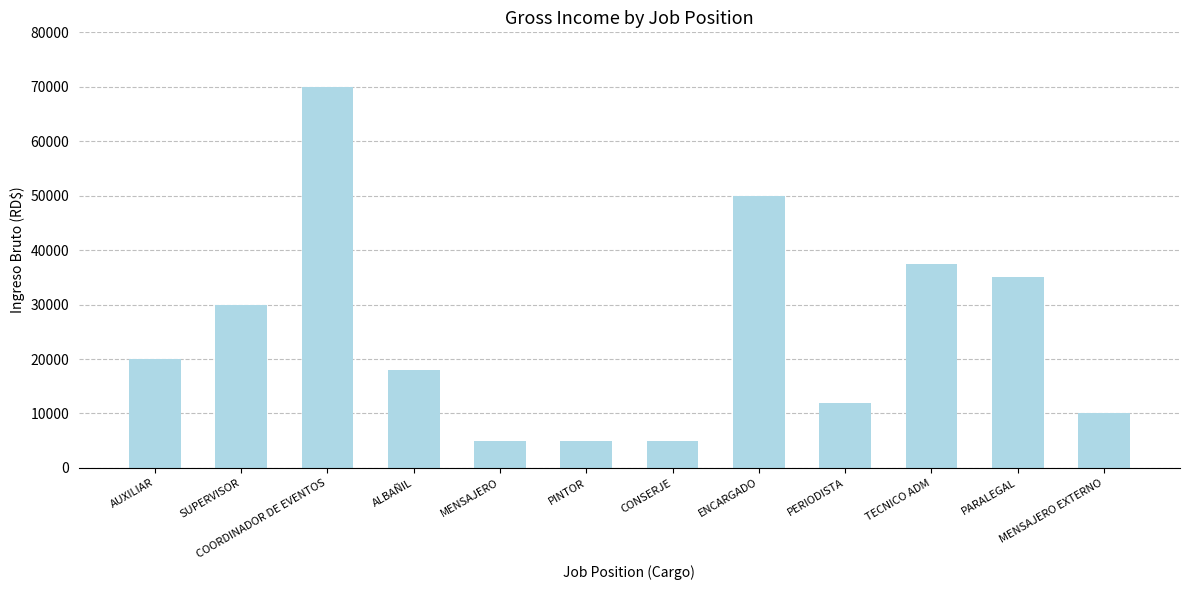

What is the value of the 9th bar from the left?

12000